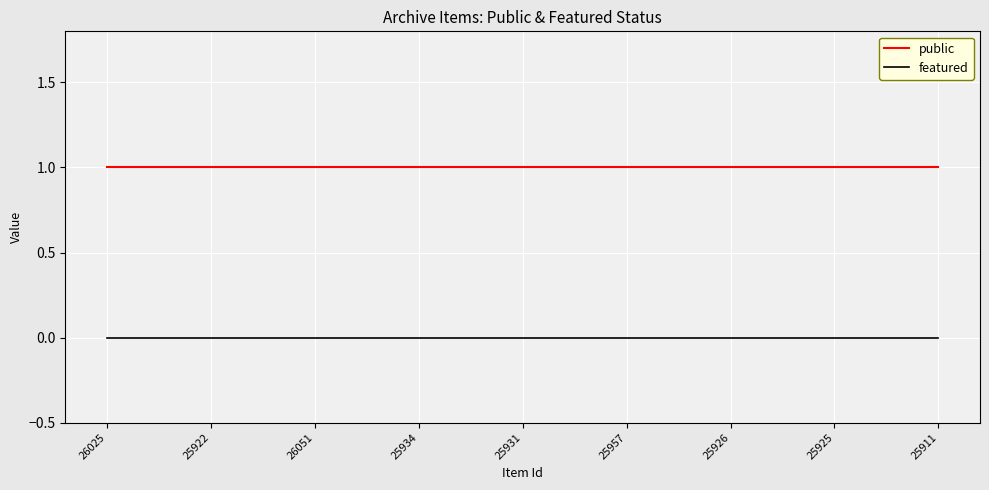

Reading left to right, transcribe all the data shown in this chart.

public: 1	1	1	1	1	1	1	1	1	1	1	1	1	1	1	1	1	1	1	1	1	1	1	1	1
featured: 0	0	0	0	0	0	0	0	0	0	0	0	0	0	0	0	0	0	0	0	0	0	0	0	0